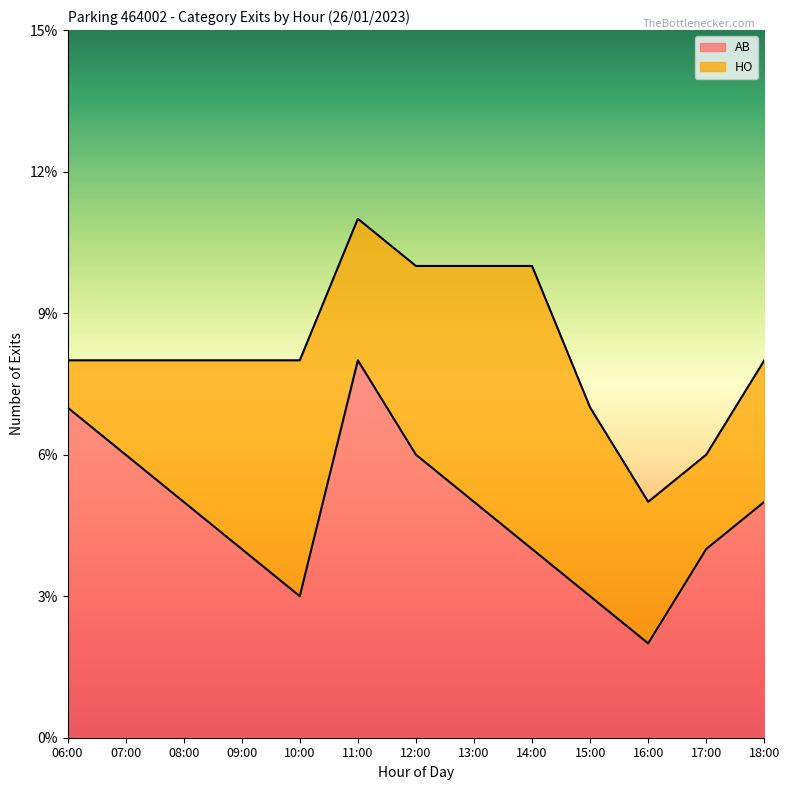

What is the label of the 3rd point from the right?

16:00